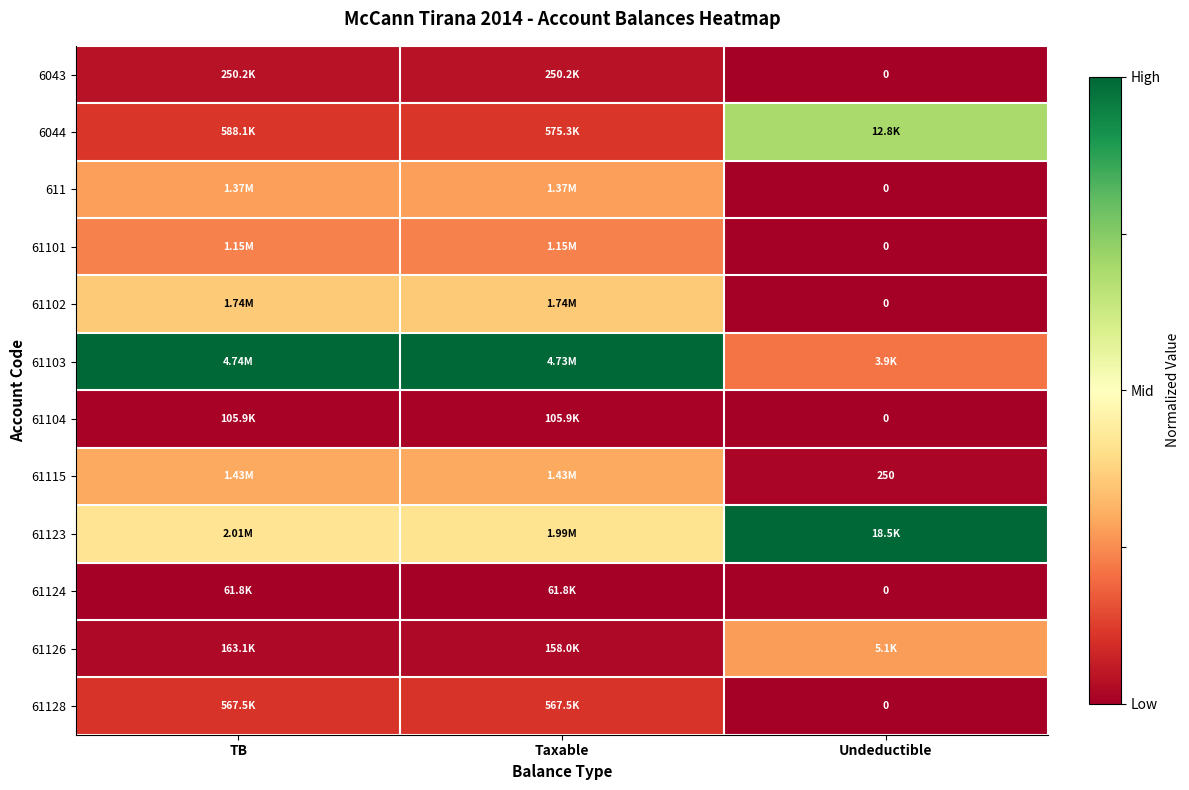

Which series has the widest spread of values?

61103